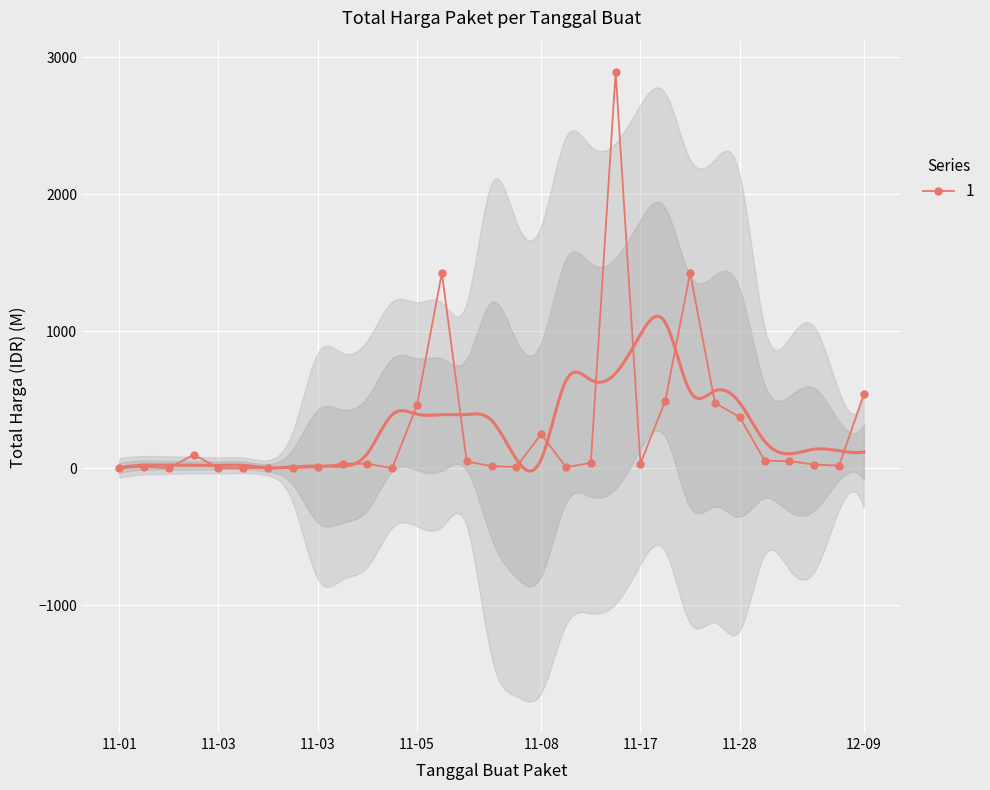

Between 2021-11-01 and 2021-12-07, which is larger?

2021-12-07